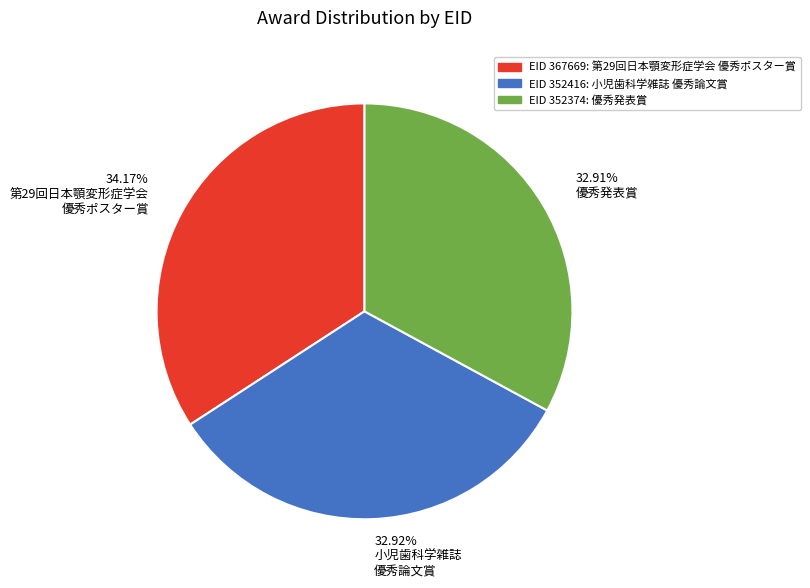

Is there a majority slice in this chart?

No